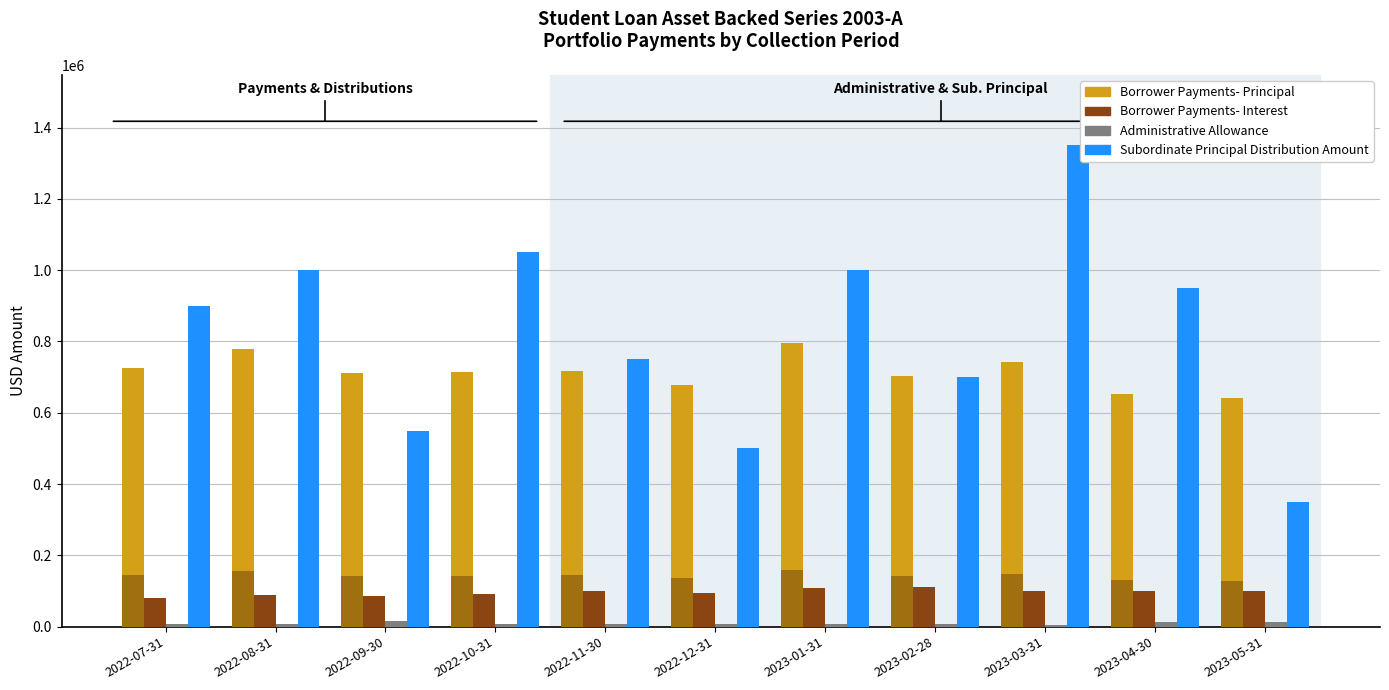

Rank the series by their maximum value, from highest to lowest.

Subordinate Principal Distribution Amount, Borrower Payments- Principal, Borrower Payments- Interest, Administrative Allowance